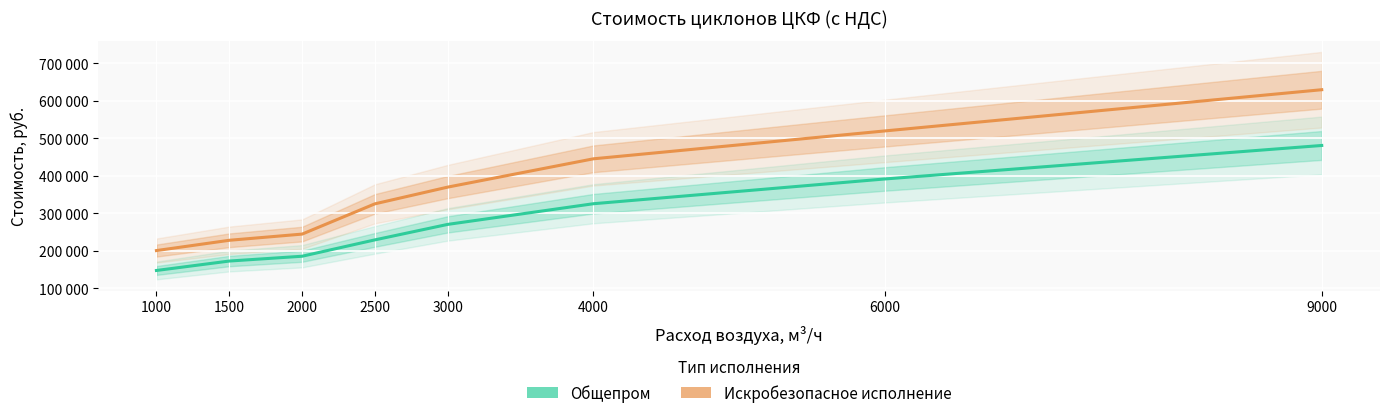

How many series are shown in this chart?

2